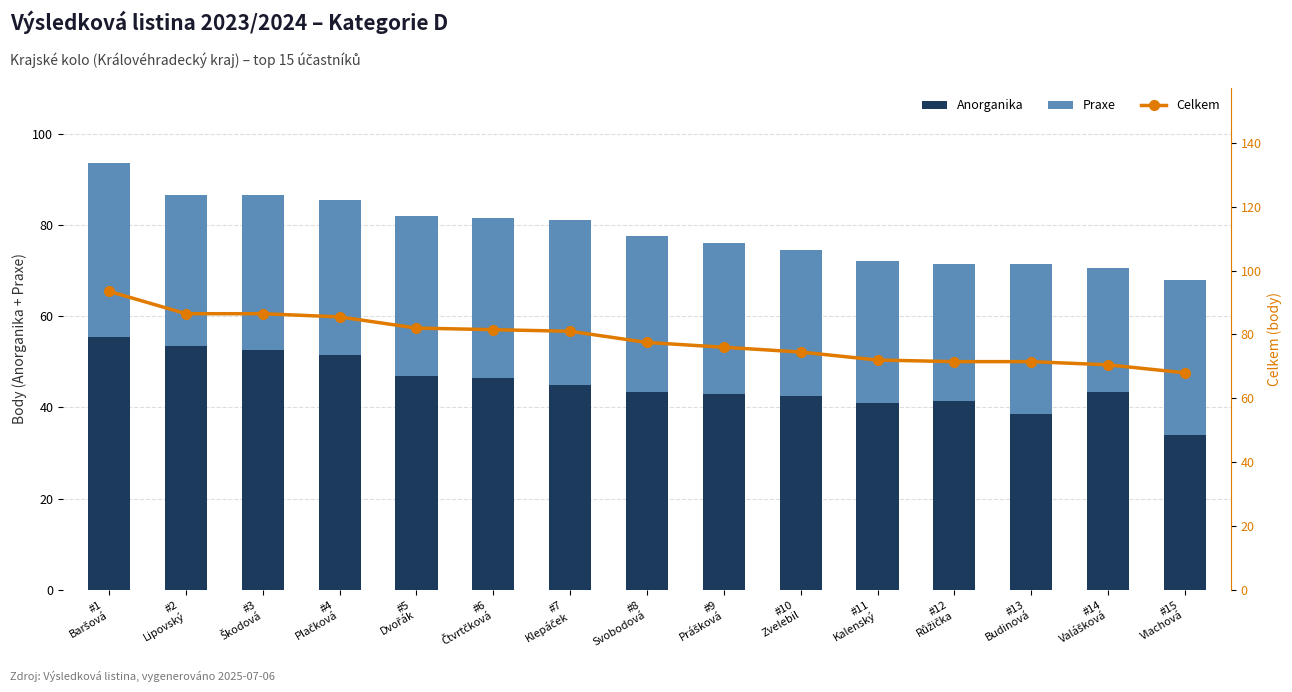

The Praxe series shows 34.0 at #3
Škodová. True or false?

True